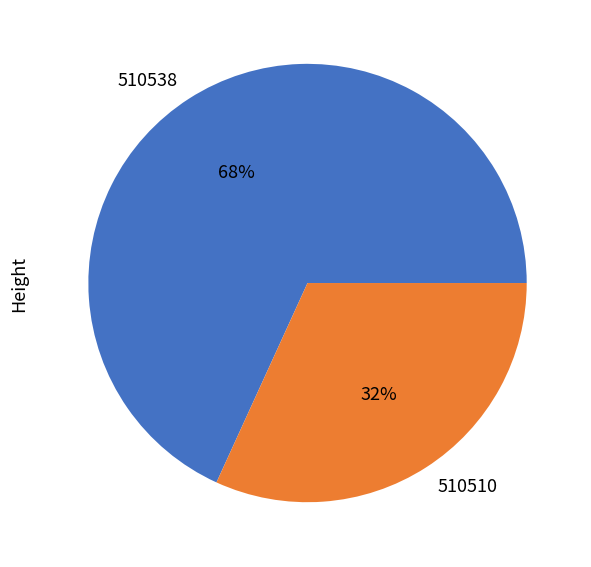

What is the smallest slice in the pie chart?

510510